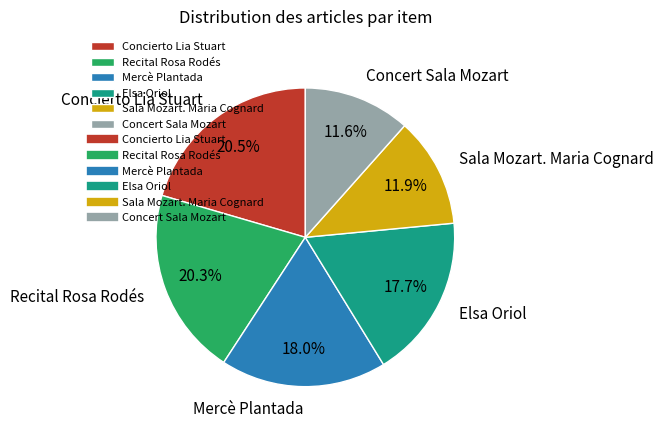

Is there any slice that represents more than half of the pie?

No